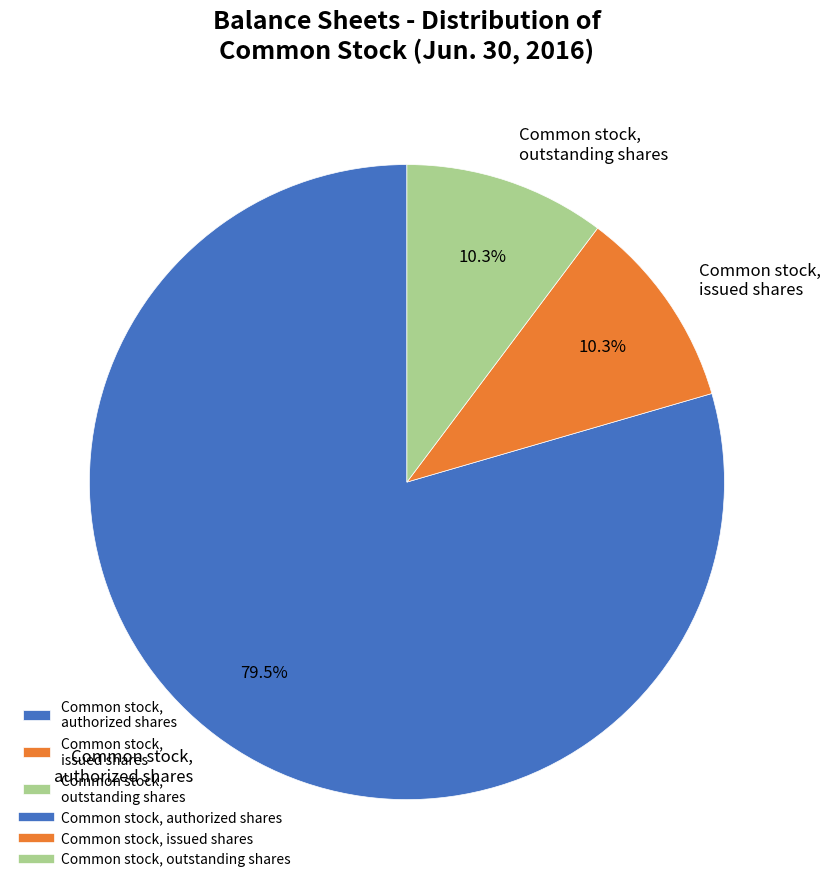

True or false: Common stock, authorized shares accounts for 70% of the total.

False